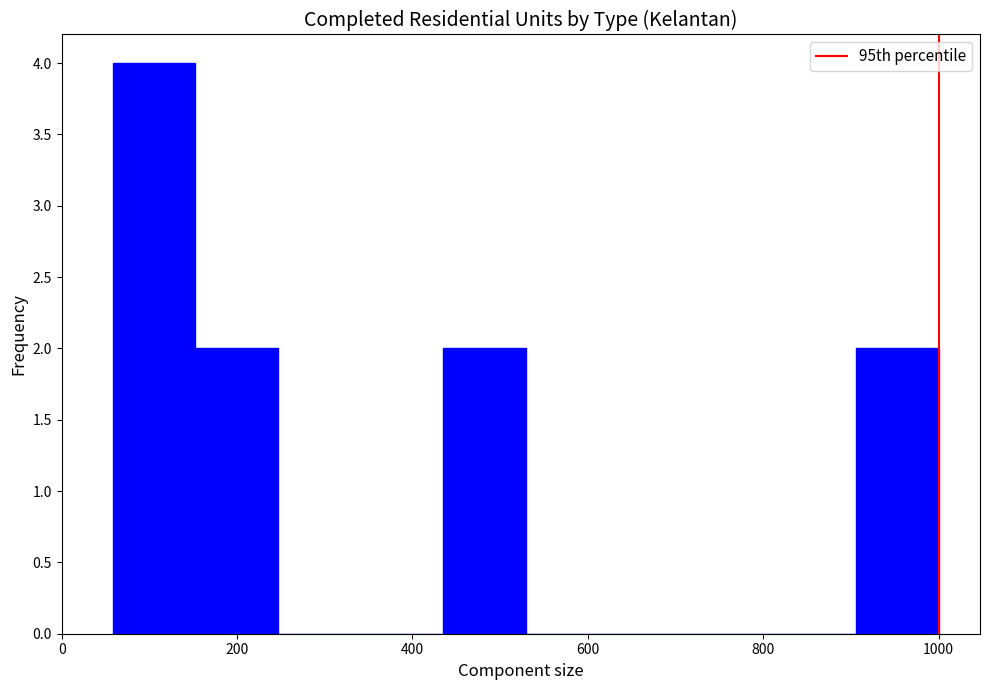

What is the height of the bar covering 440 to 520 on the x-axis? Neither the bar edges nor the heights are printed on the chart, so give them approximately, as read against the axes.

2